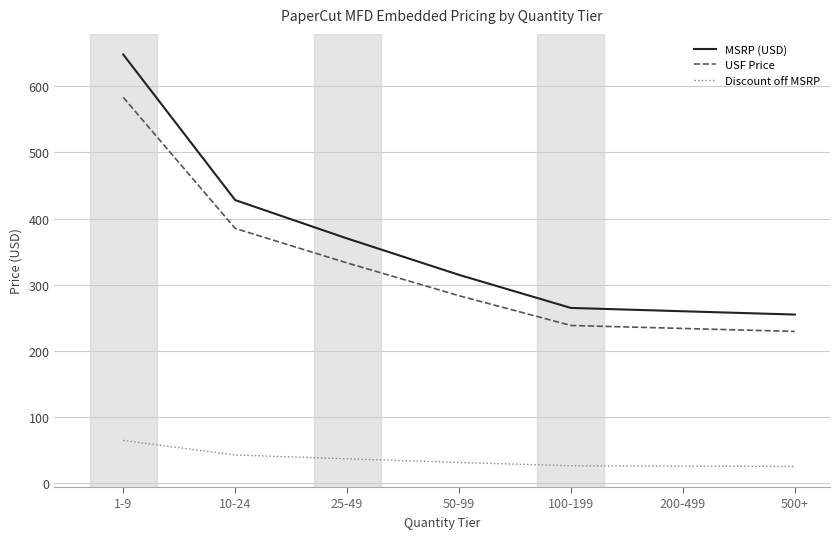

The value of USF Price at 100-199 is 98.9. True or false?

False